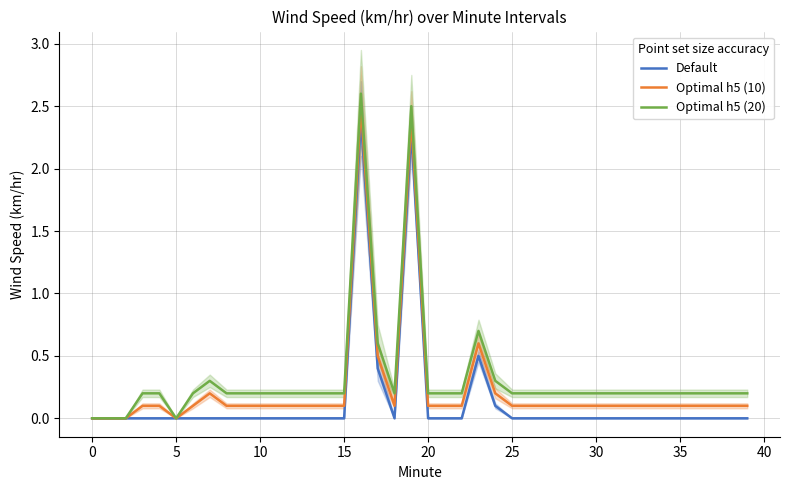

What is the difference between the Optimal h5 (10) values at 23 and 36?

0.5